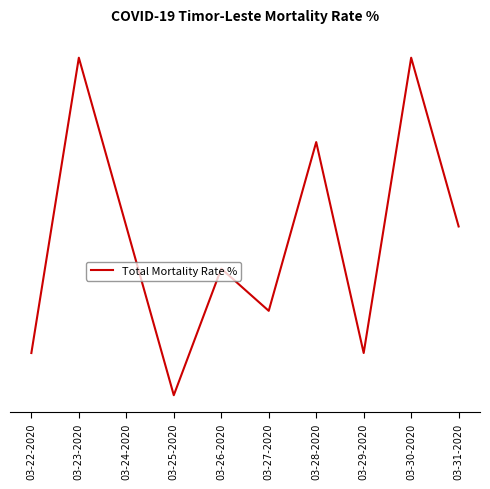

Is this an area chart (filled region under the line)?

No